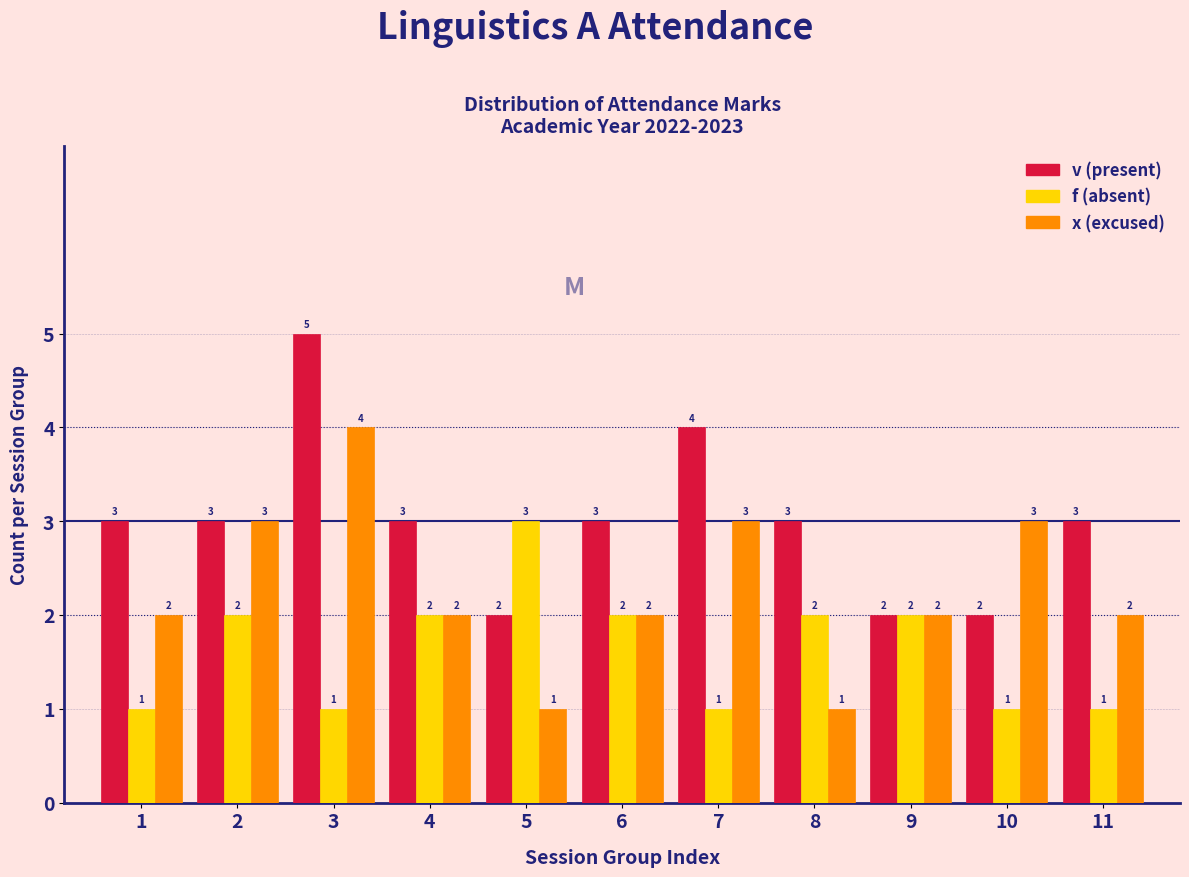

Reading right to left, what are all the values shown in this chart?

v (present): 3	2	2	3	4	3	2	3	5	3	3
f (absent): 1	1	2	2	1	2	3	2	1	2	1
x (excused): 2	3	2	1	3	2	1	2	4	3	2